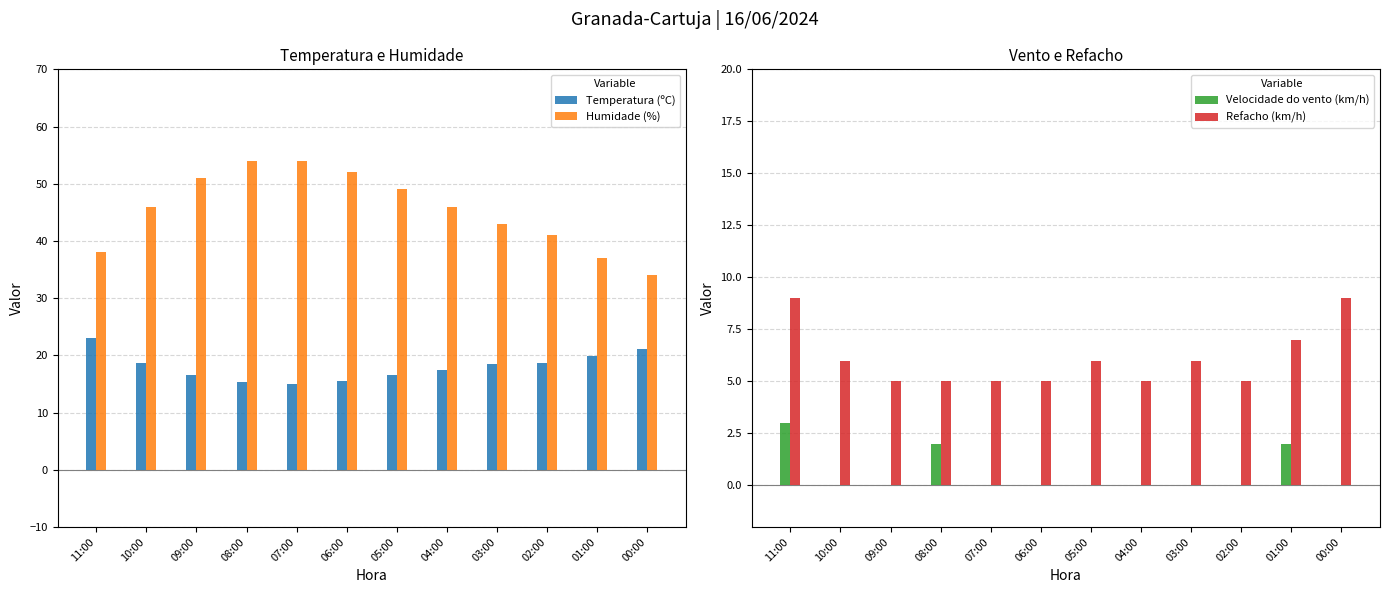

What is the label of the 7th bar from the right?

06:00